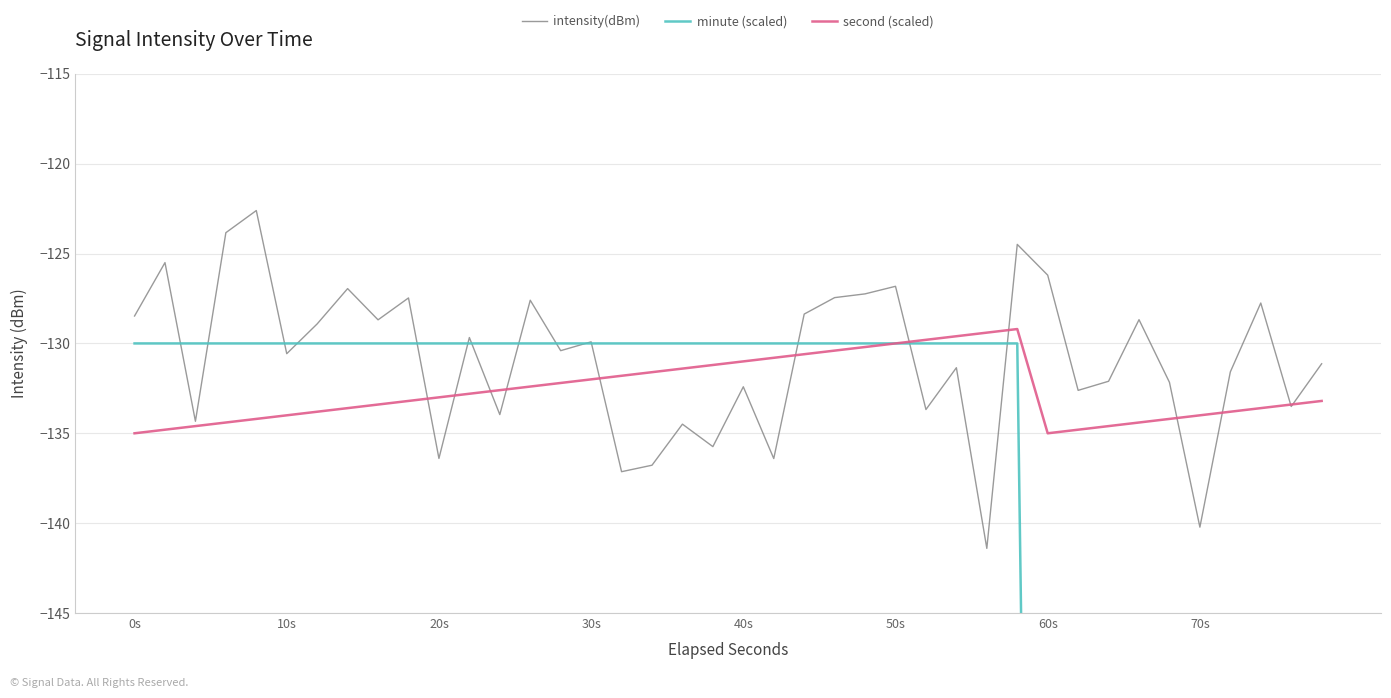

What is the highest value of the second (scaled) series?

-129.2